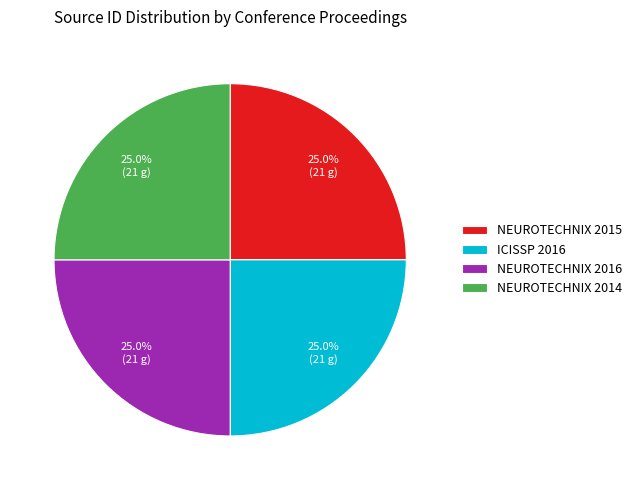

Does ICISSP 2016 represent more than half of the total?

No